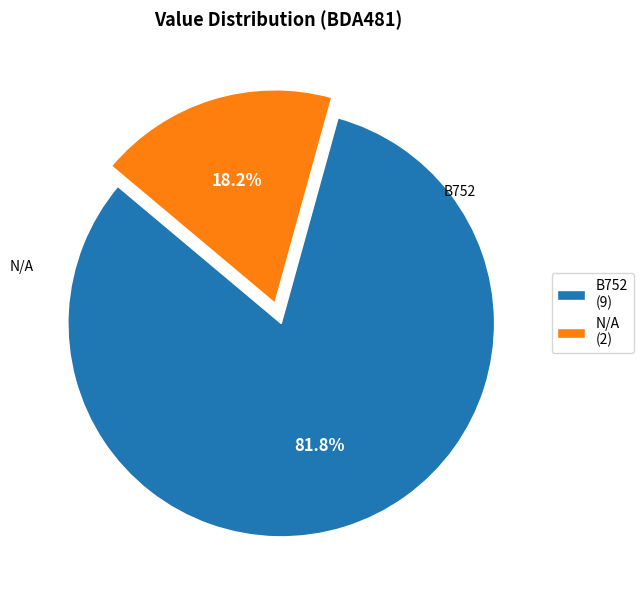

Which slice represents more than half of the pie?

B752